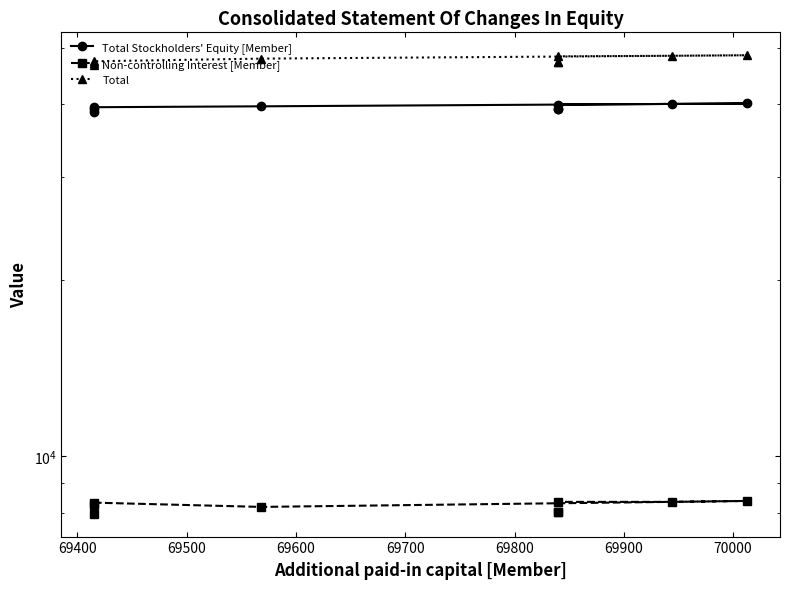

What is the value of the Total Stockholders' Equity [Member] point at the 4th from the left?

39672